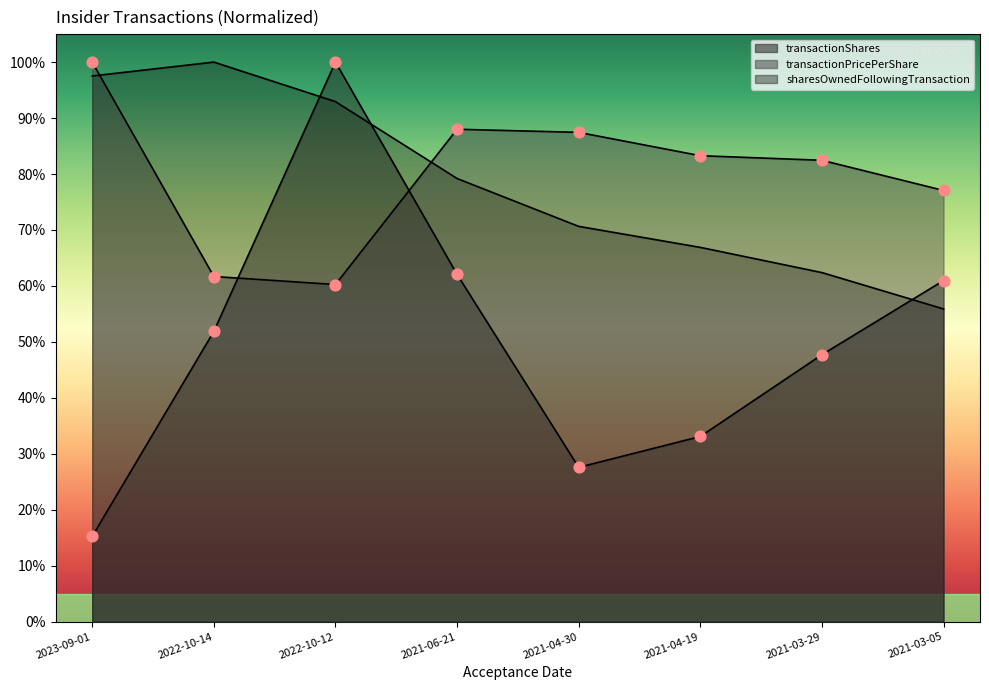

Which series reaches the minimum Y coordinate?

transactionShares